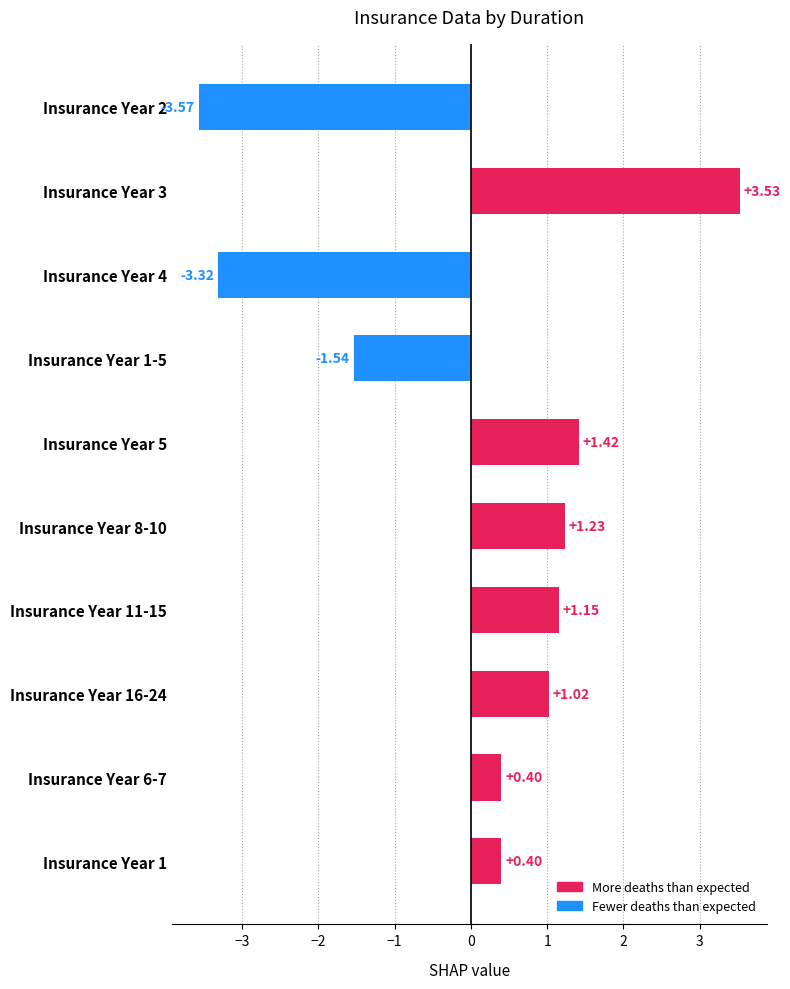

What is the sum of all values?

0.7